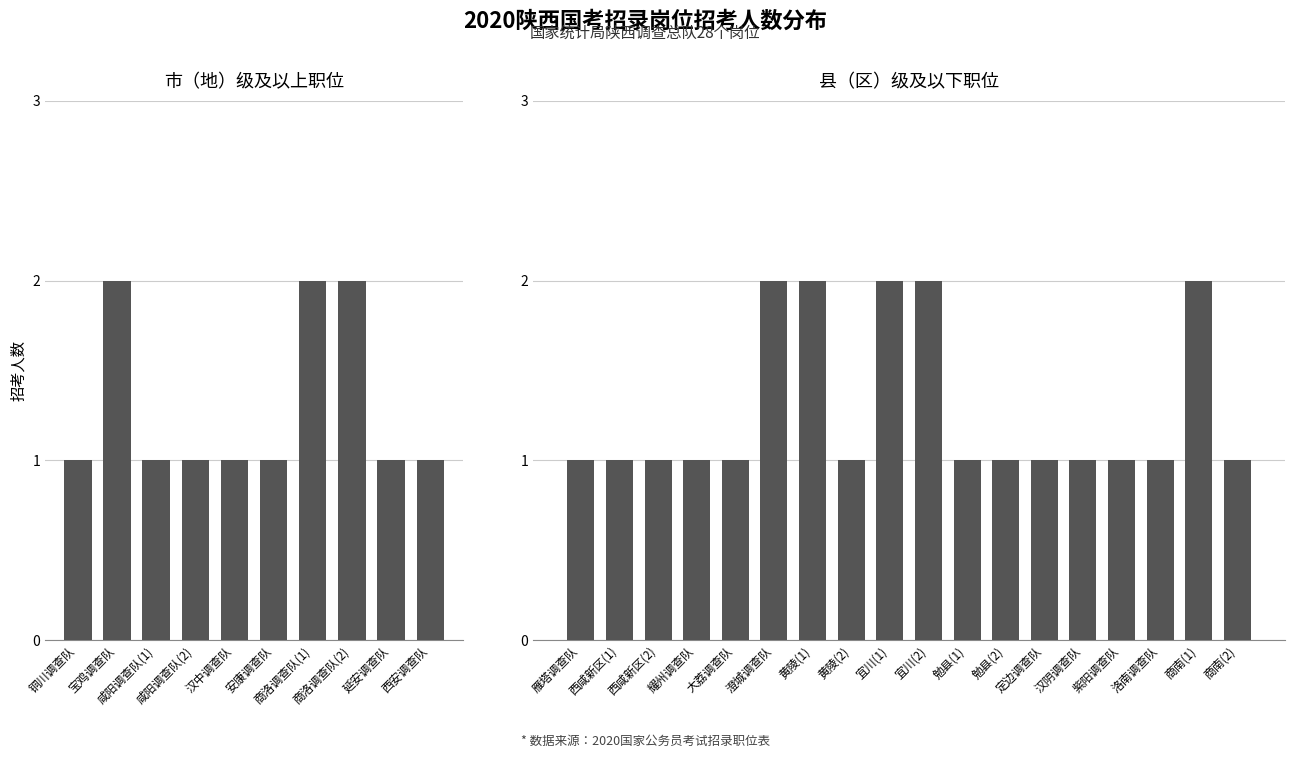

True or false: the data shows 3 at 宜川调查队一级科员（2）.

False